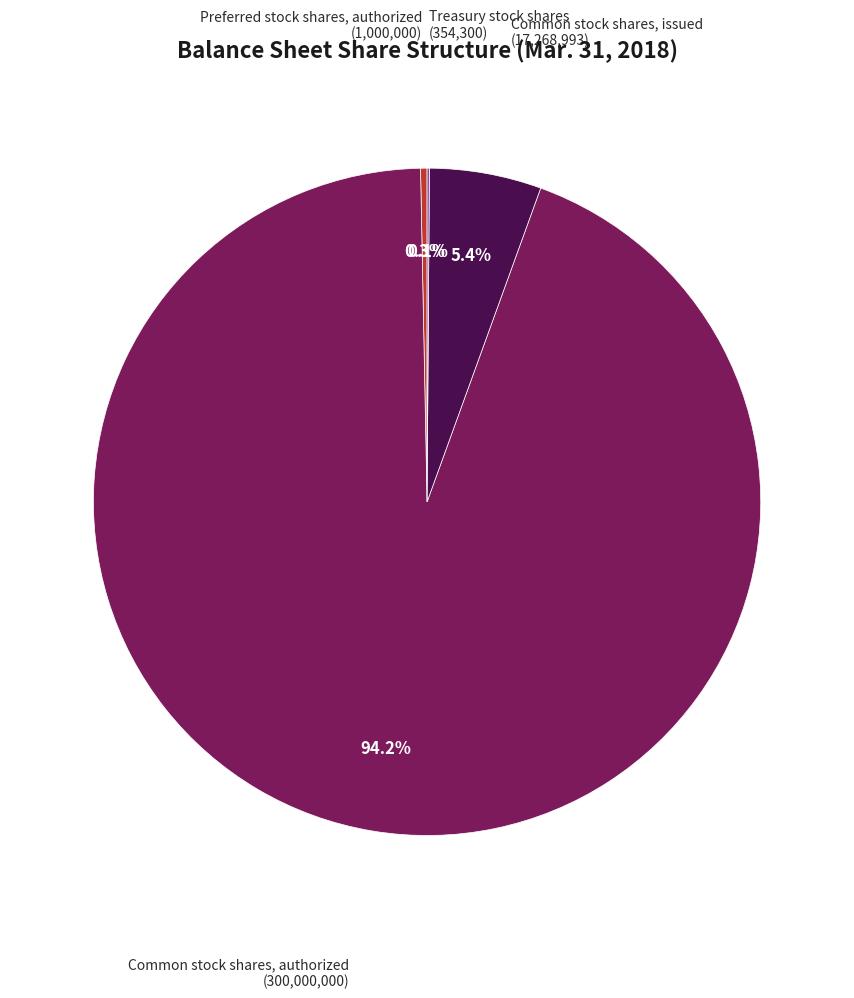

Does any single category account for the majority?

Yes